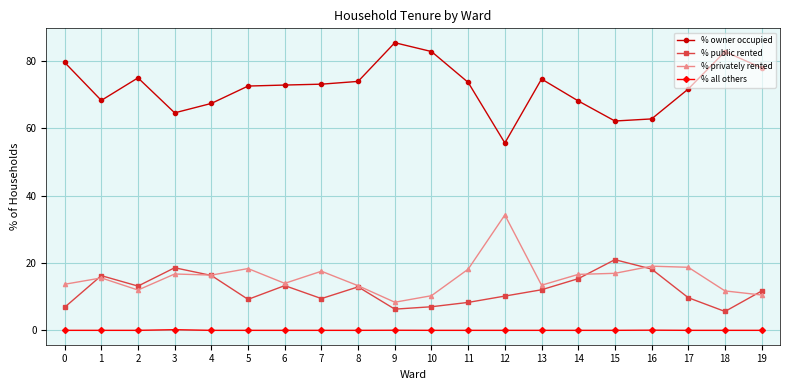

List the series in order of their peak value, highest first.

% owner occupied, % privately rented, % public rented, % all others